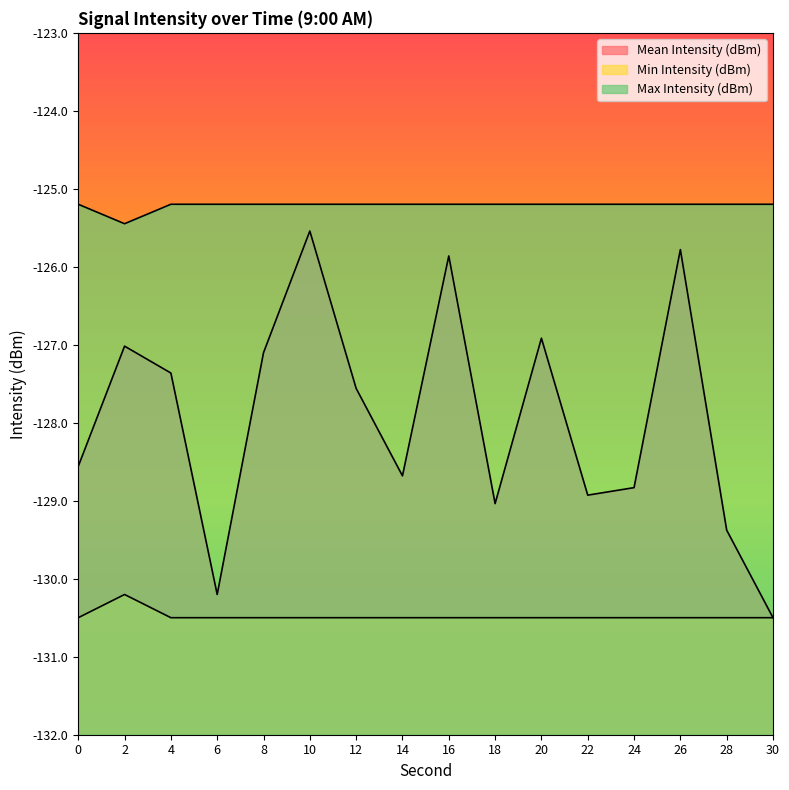

What are all the series names shown in the legend?

Mean Intensity (dBm), Min Intensity (dBm), Max Intensity (dBm)